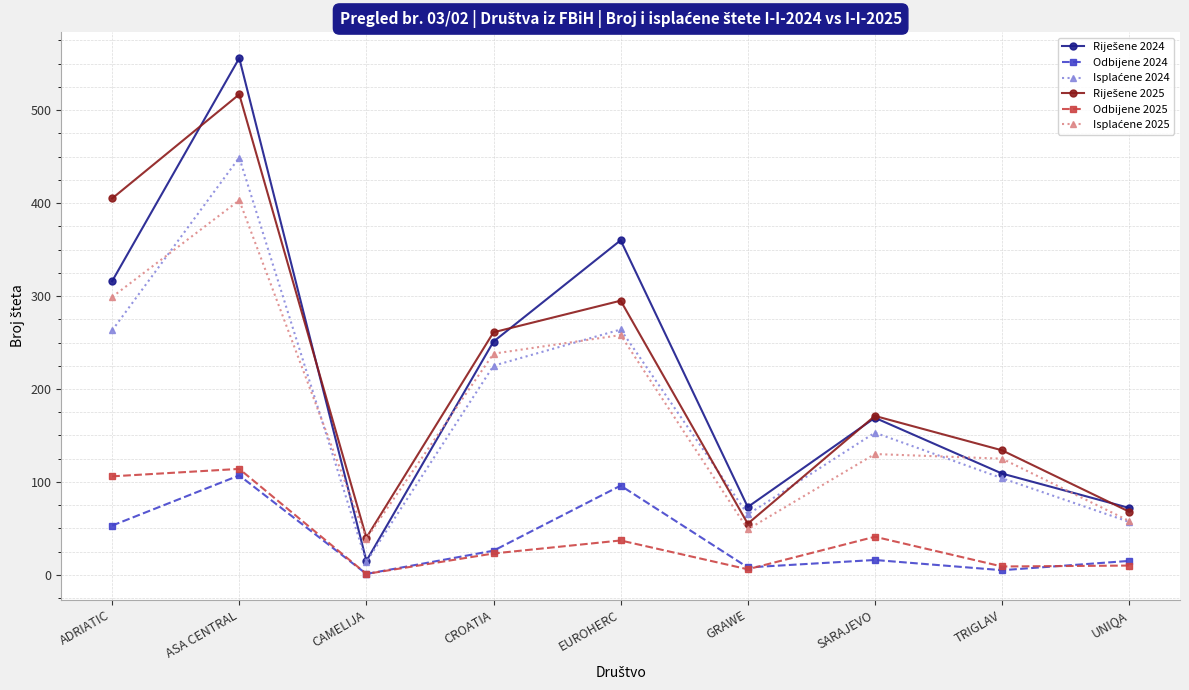

At which category is the sum across all series the highest?

ASA CENTRAL